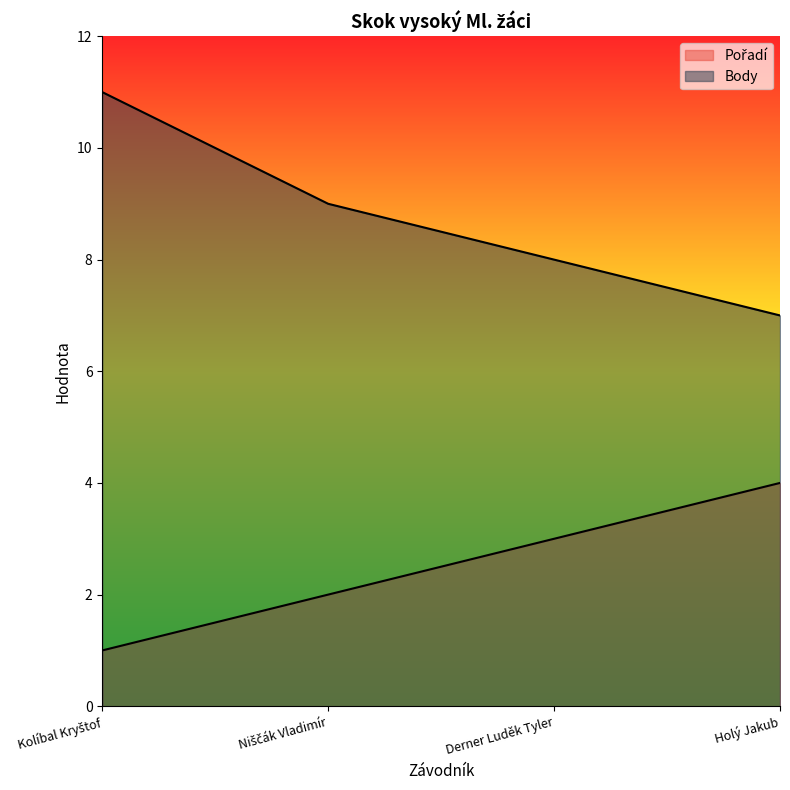

At Kolíbal Kryštof, list the series in order from smallest to largest.

Pořadí, Body